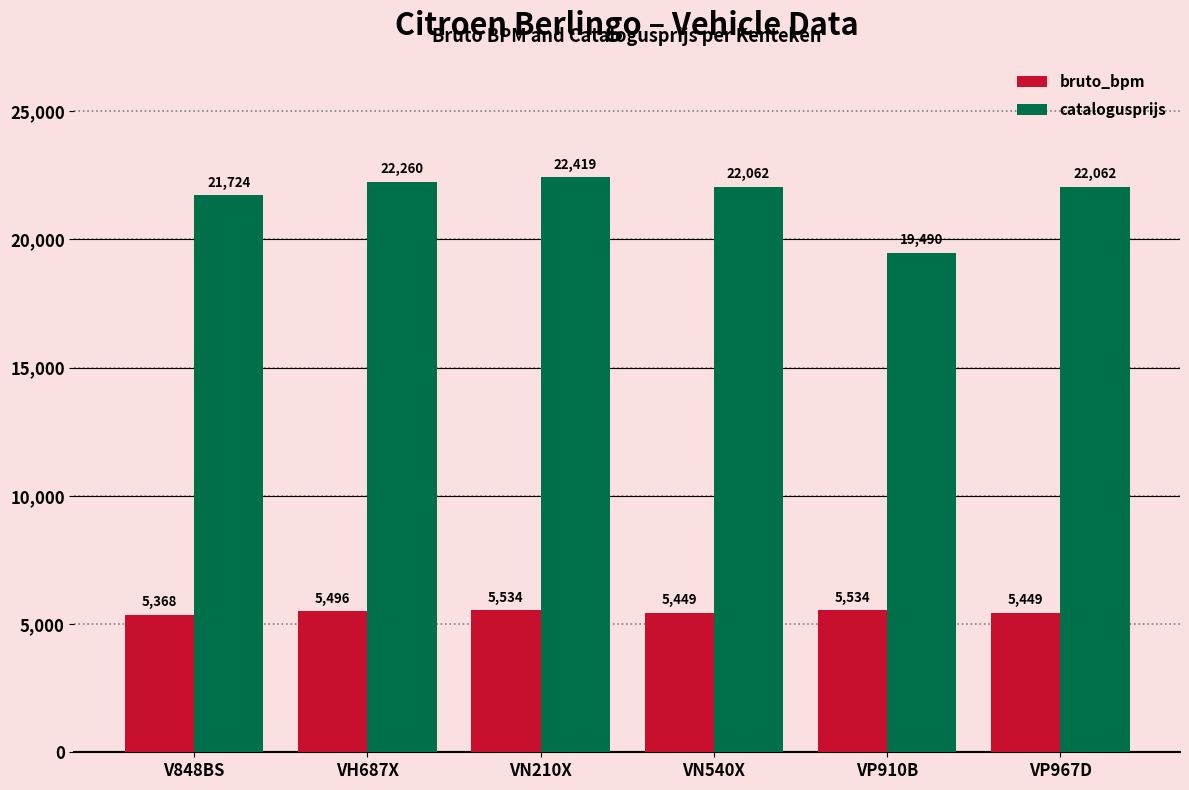

What is the label of the 1st bar from the right?

VP967D